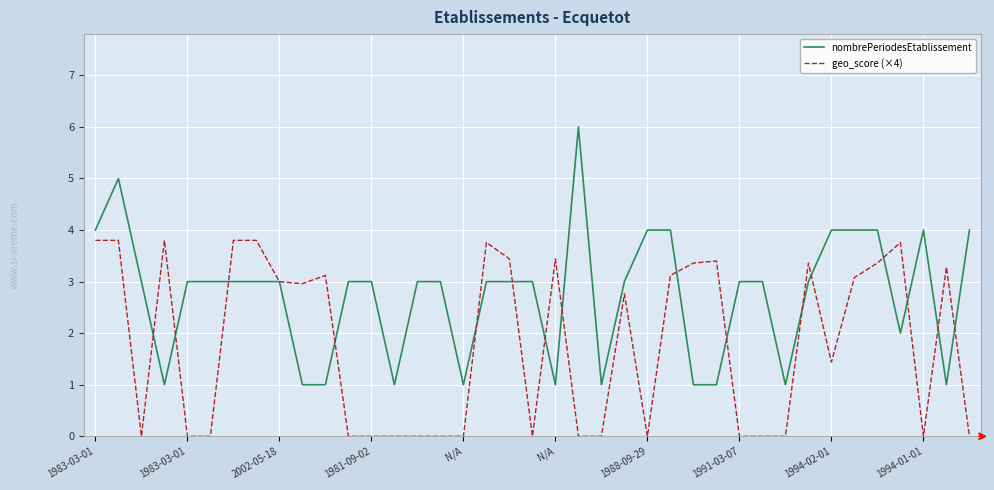

Rank the series by their maximum value, from lowest to highest.

geo_score (×4), nombrePeriodesEtablissement